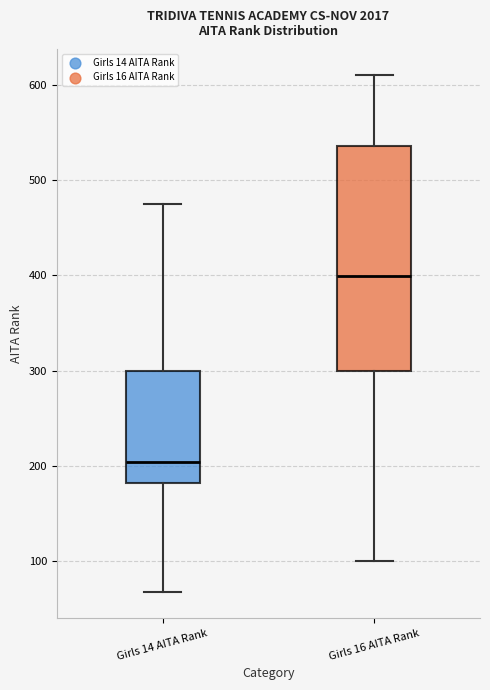

Reading left to right, transcribe this box plot: for each box, give where its median line is, the range the box spans, and where its two whiskers end, as read against the y-axis. The values are not printed on the chart, so give them approximately, as read against the axis.

Girls 14 AITA Rank: median 200, box 180 to 300, whiskers 70 to 480
Girls 16 AITA Rank: median 400, box 300 to 540, whiskers 100 to 610